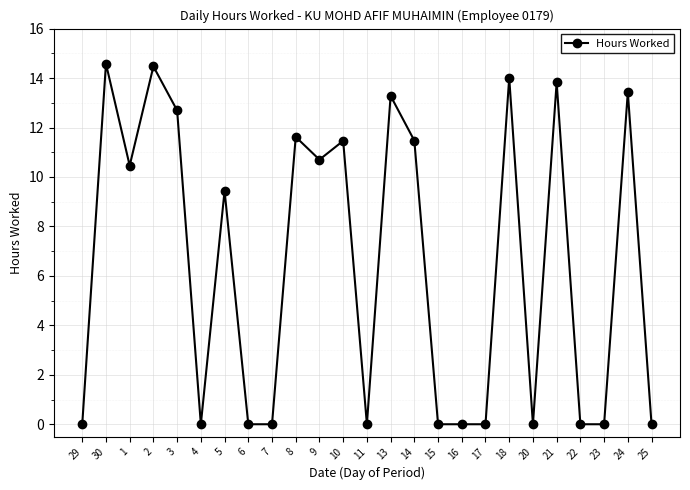

What is the label of the 9th point from the right?

16